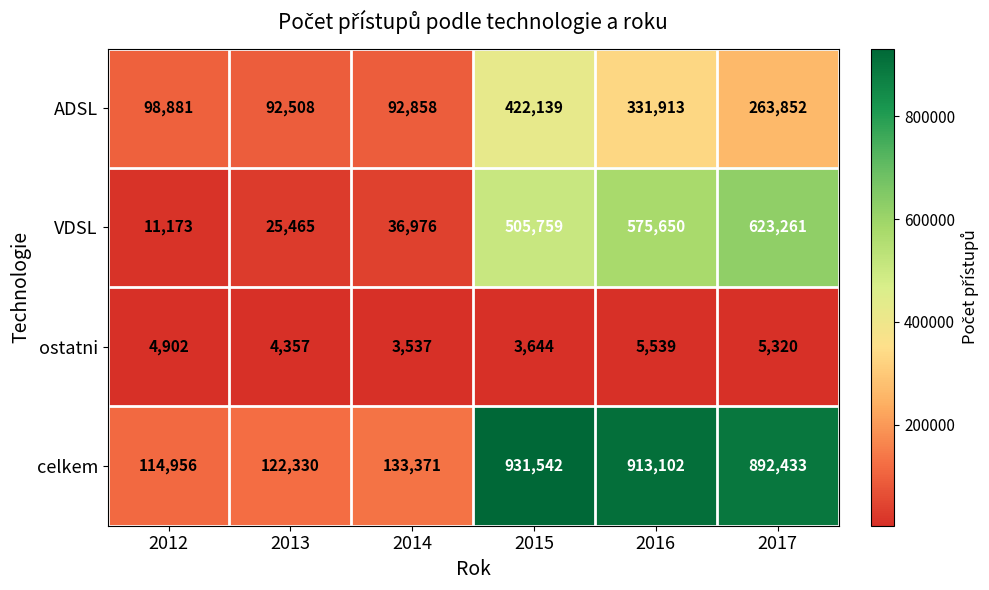

What is the difference between the maximum and minimum values in the celkem series?

816586